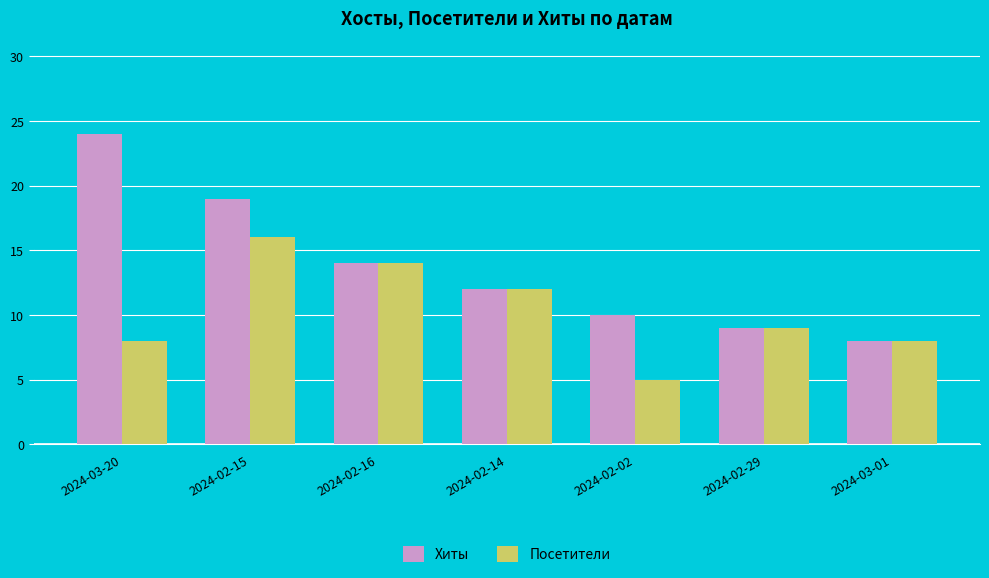

Rank the series by their maximum value, from highest to lowest.

Хиты, Посетители